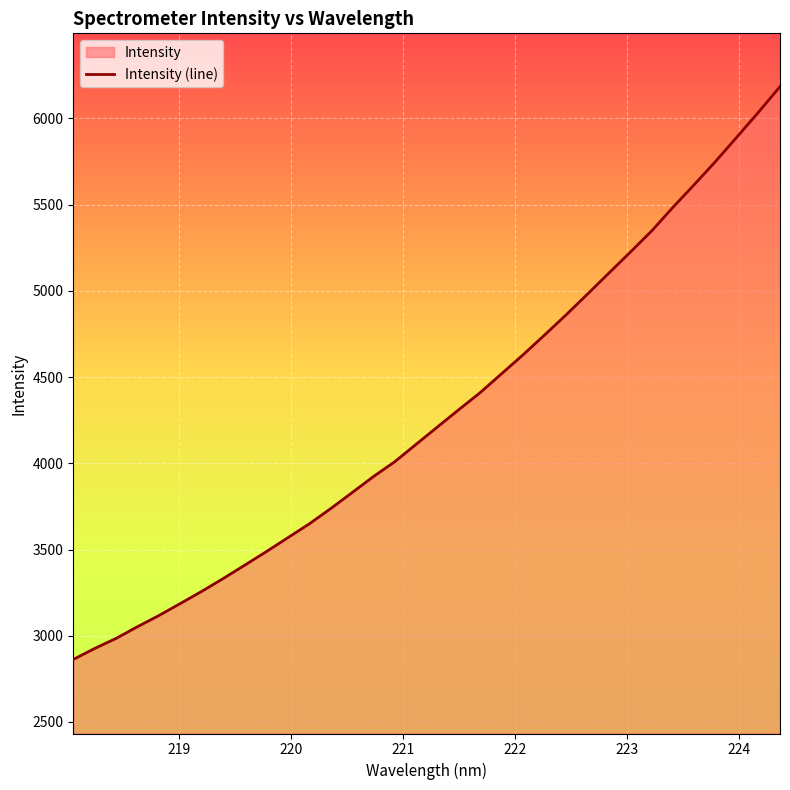

What is the sum of all values?

145755.5